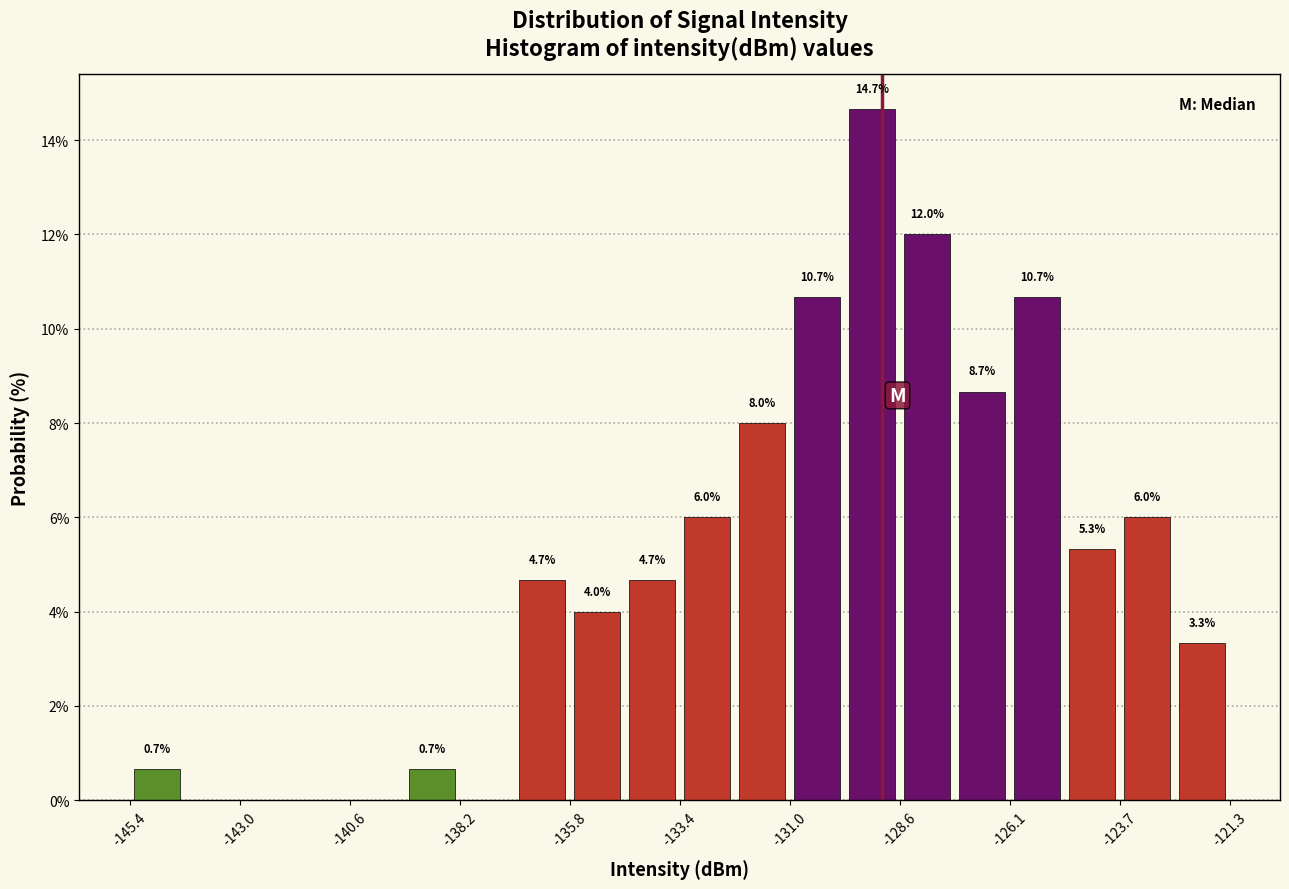

Around what value on the x-axis is the tallest bar? Give the approximate position of its centre, as read against the axis.

-129.0